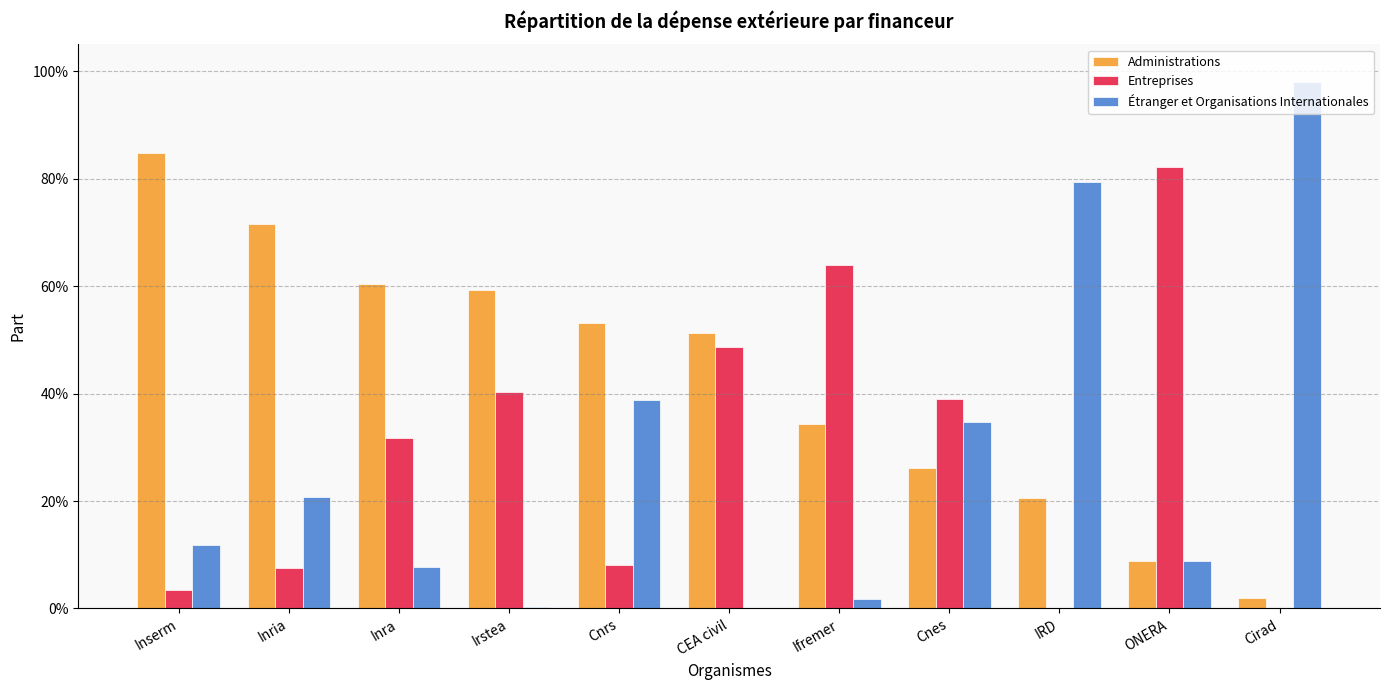

Between Irstea and Inria, which is larger?

Inria